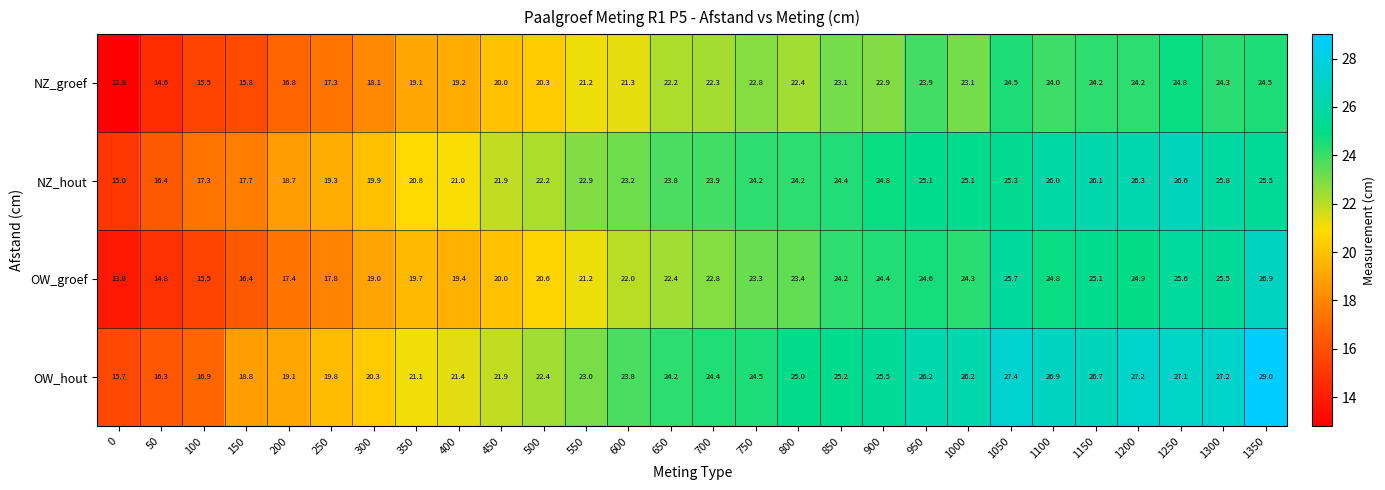

Which series has the largest total across all categories?

OW_hout